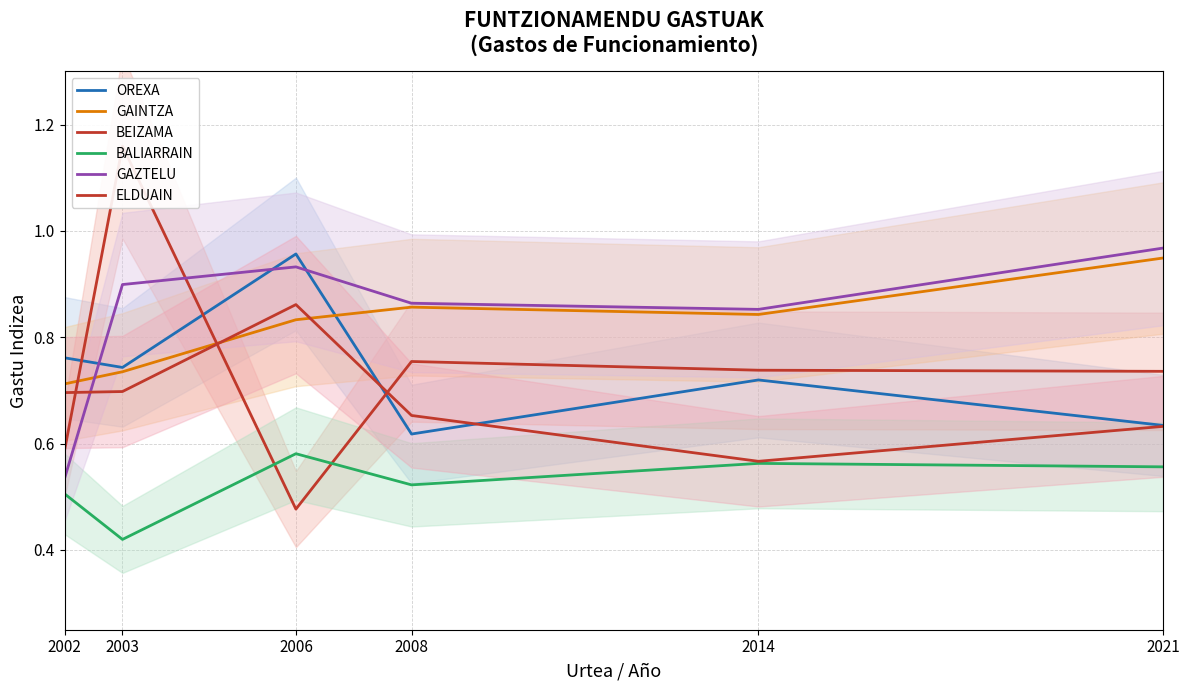

True or false: GAZTELU has a value of 1.0 at 2021.

True